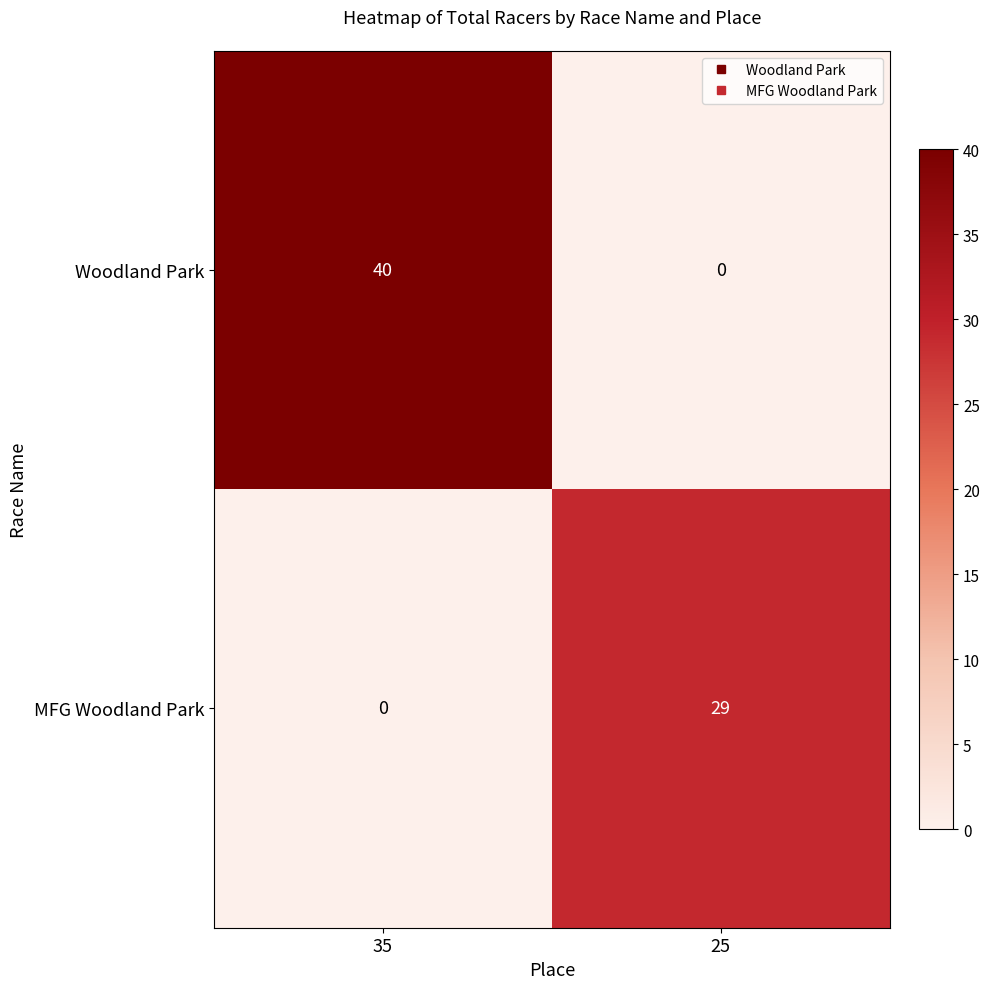

Rank the series at 35 from highest to lowest value.

Woodland Park, MFG Woodland Park